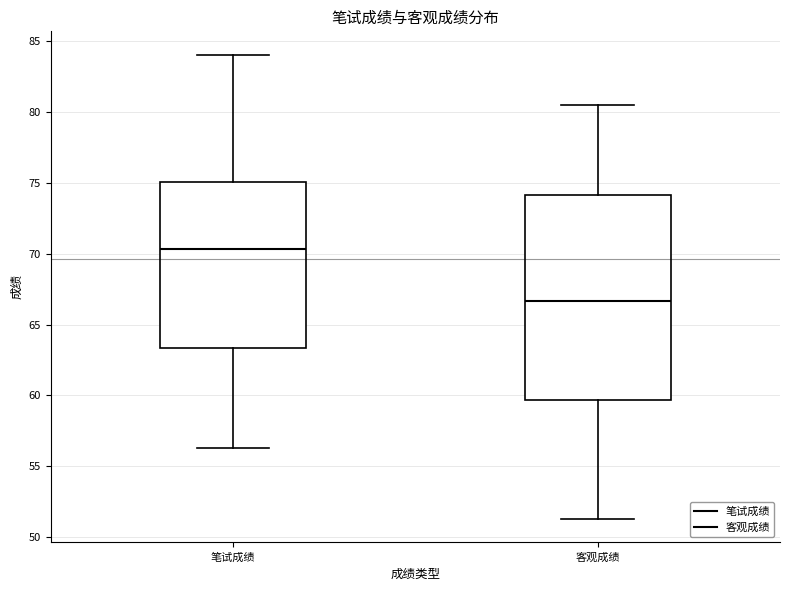

Reading left to right, transcribe this box plot: for each box, give where its median line is, the range the box spans, and where its two whiskers end, as read against the y-axis. The values are not printed on the chart, so give them approximately, as read against the axis.

笔试成绩: median 70.5, box 63.5 to 75.0, whiskers 56.5 to 84.0
客观成绩: median 66.5, box 59.5 to 74.0, whiskers 51.5 to 80.5